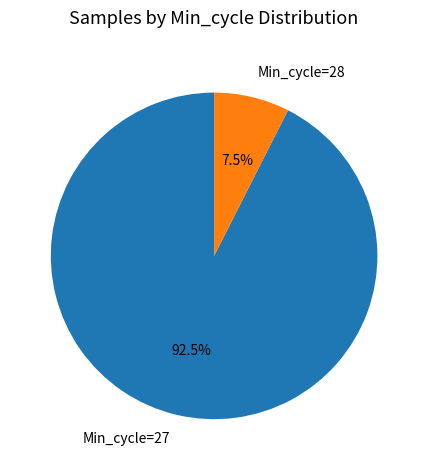

Rank the categories by value from lowest to highest.

Min_cycle=28, Min_cycle=27